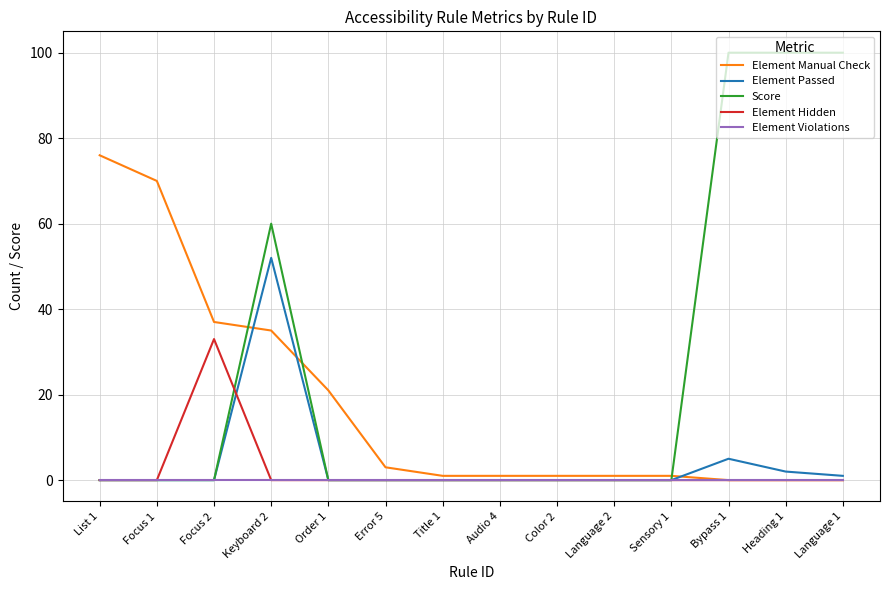

What position from the left is Order 1?

5